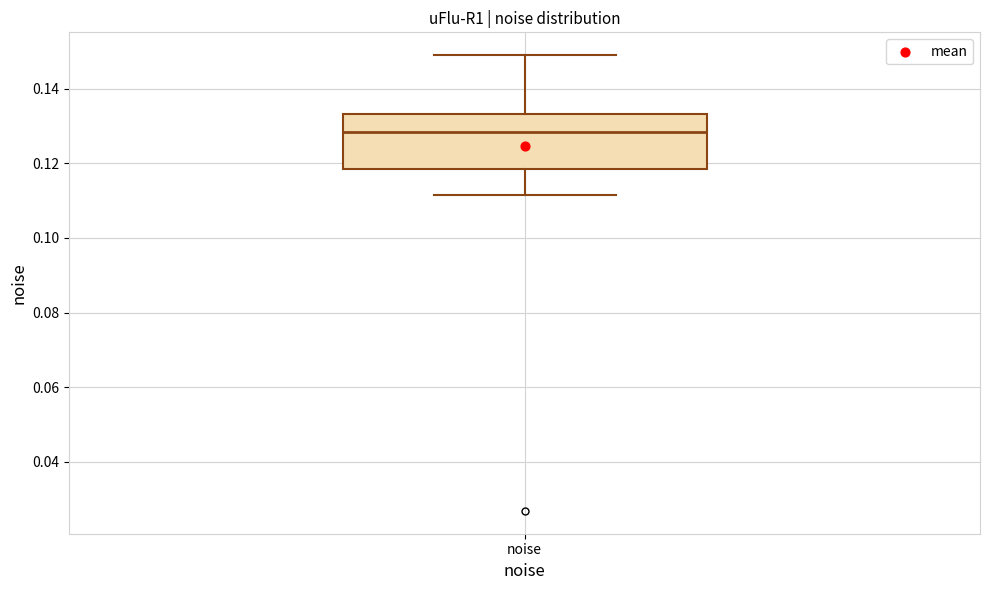

Transcribe this box plot: give where the median line is, the range the box spans, and where the two whiskers end, as read against the y-axis. The values are not printed on the chart, so give them approximately, as read against the axis.

median 0.128, box 0.118 to 0.134, whiskers 0.112 to 0.150